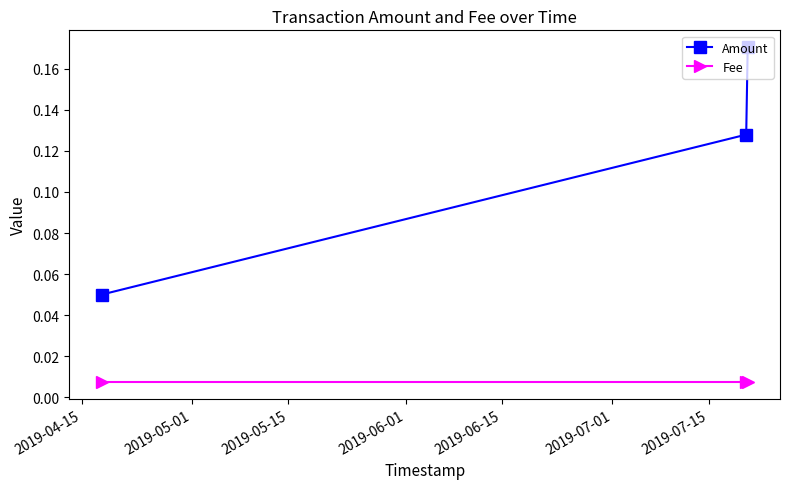

At how many categories does at least one series exceed 0?

3